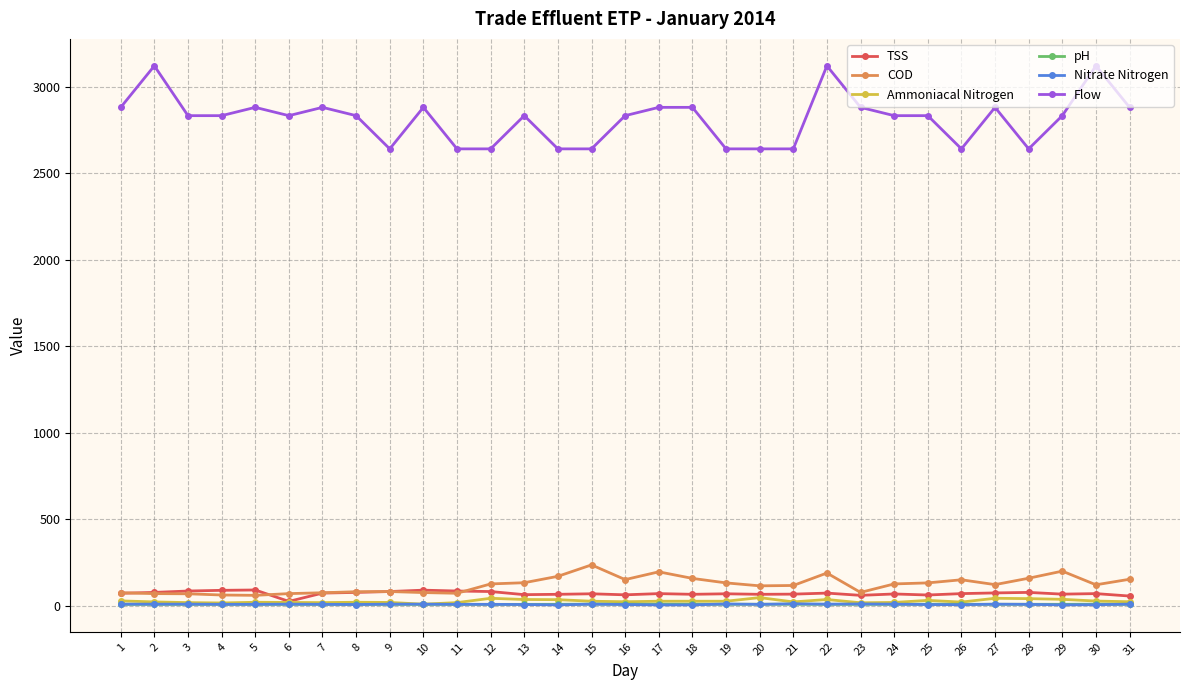

The value of Flow at 11 is 591.8. True or false?

False